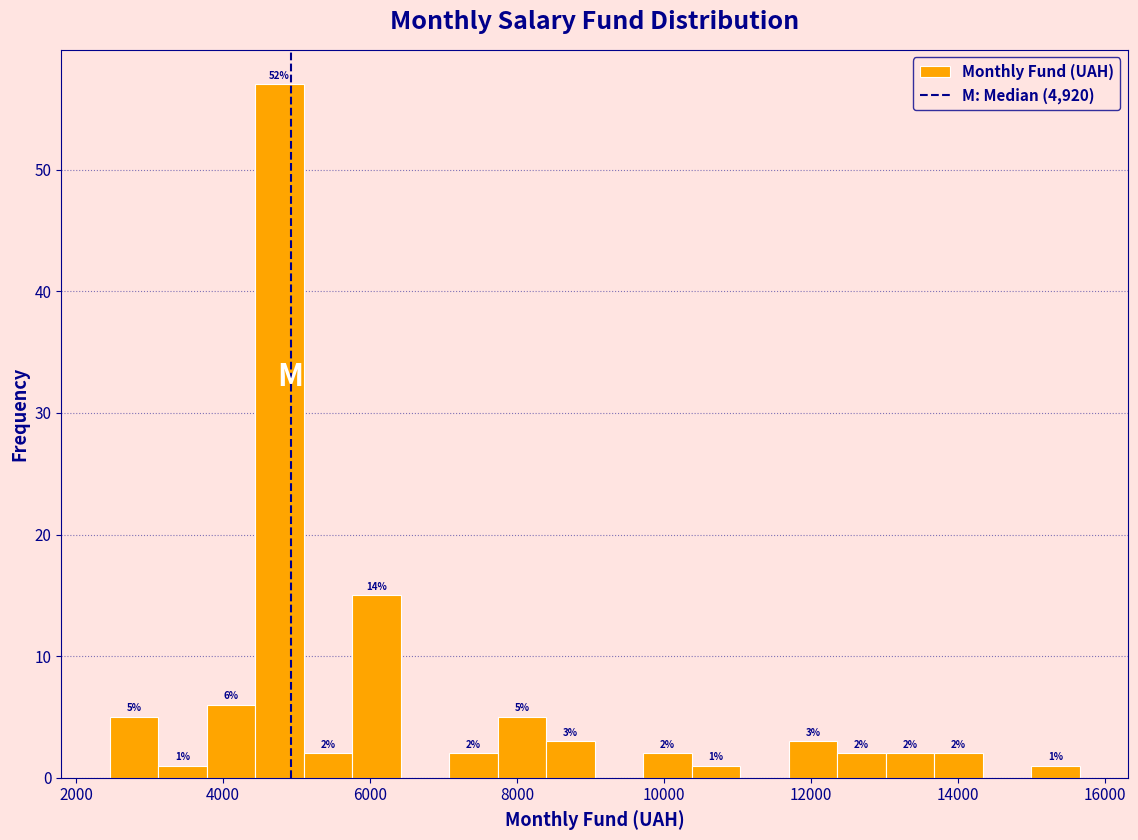

Read against the x-axis, roughly where is the centre of the tallest bar?

4800